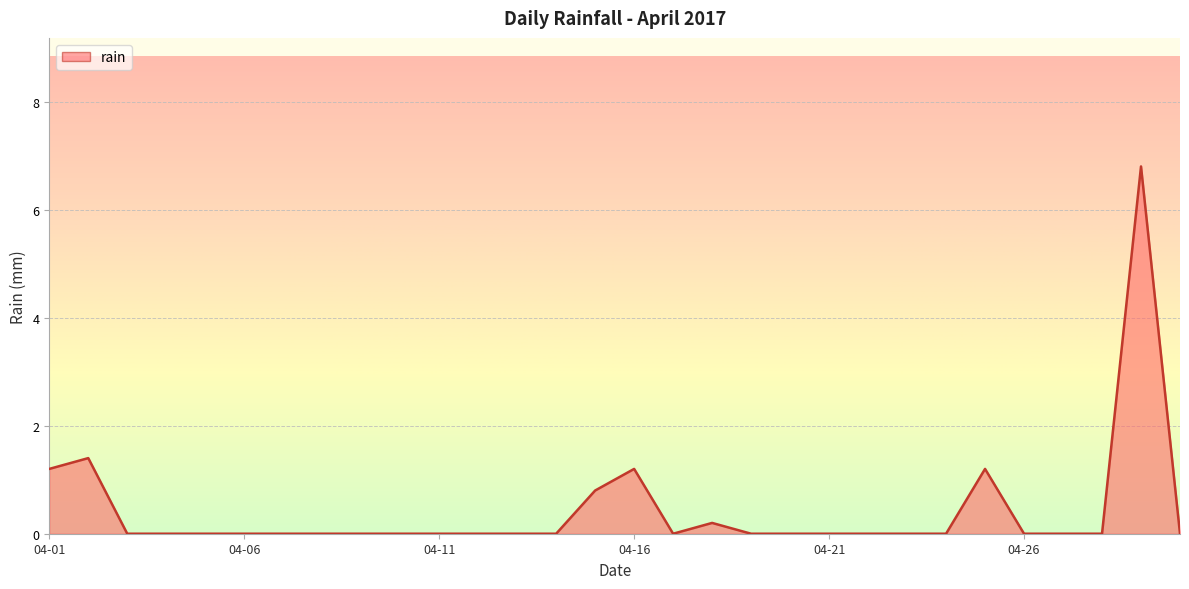

What is the greatest value displayed?

6.8